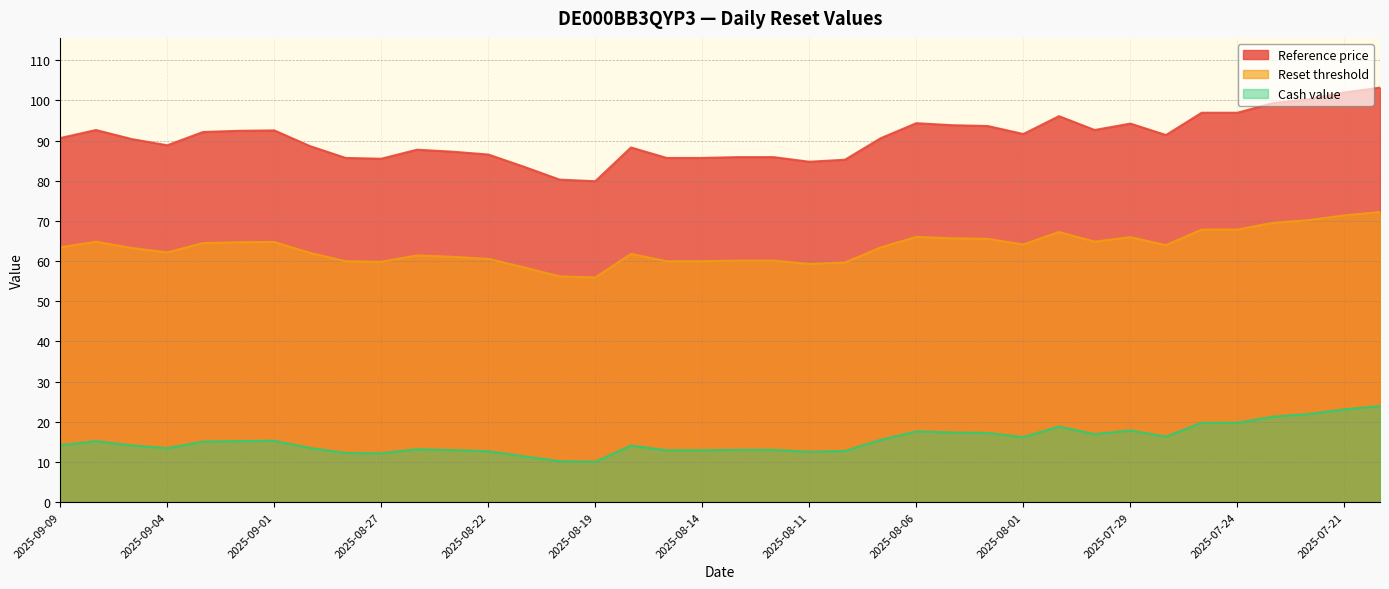

What is the average value of the Reset threshold series?

63.4